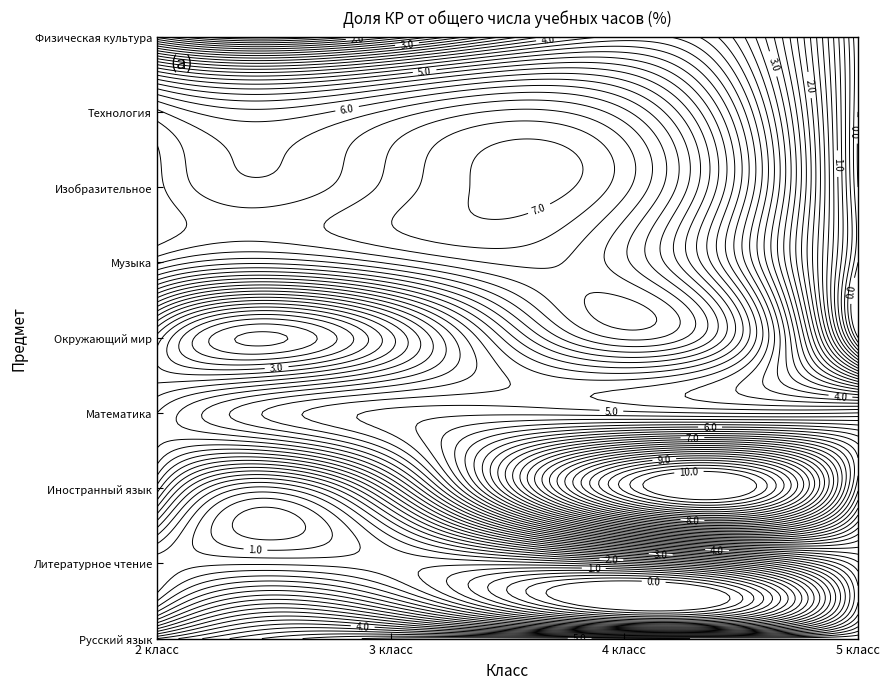

Which series has the largest total across all categories?

Физическая культура